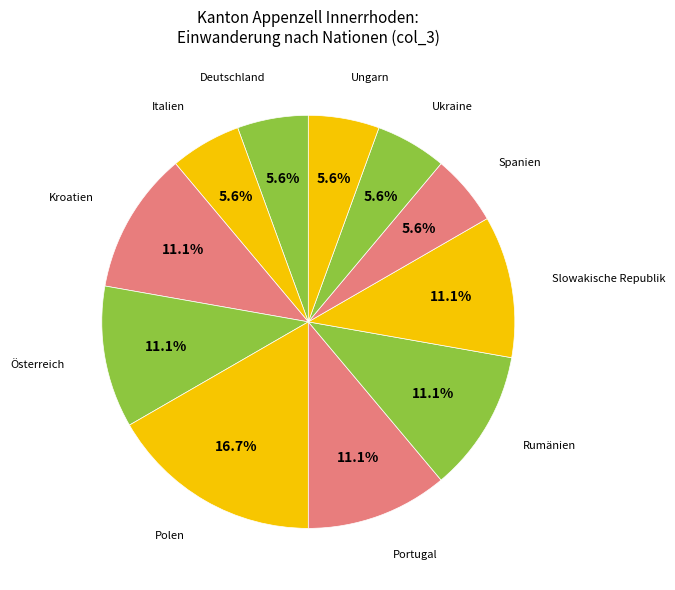

Count the number of slices in the pie.

11